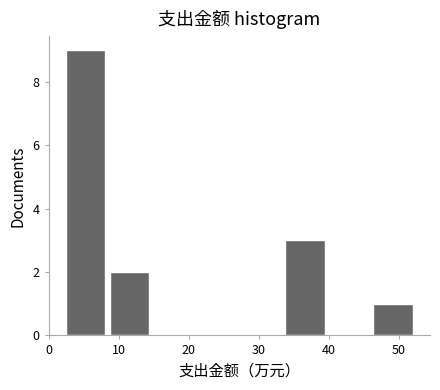

Reading left to right, transcribe this chart: for each bar, give the range it covers on the x-axis and its height. Neither the bar edges nor the heights are printed on the chart, so give them approximately, as read against the axes.

2 to 9: 9
9 to 15: 2
15 to 21: 0
21 to 28: 0
28 to 34: 0
34 to 40: 3
40 to 46: 0
46 to 53: 1